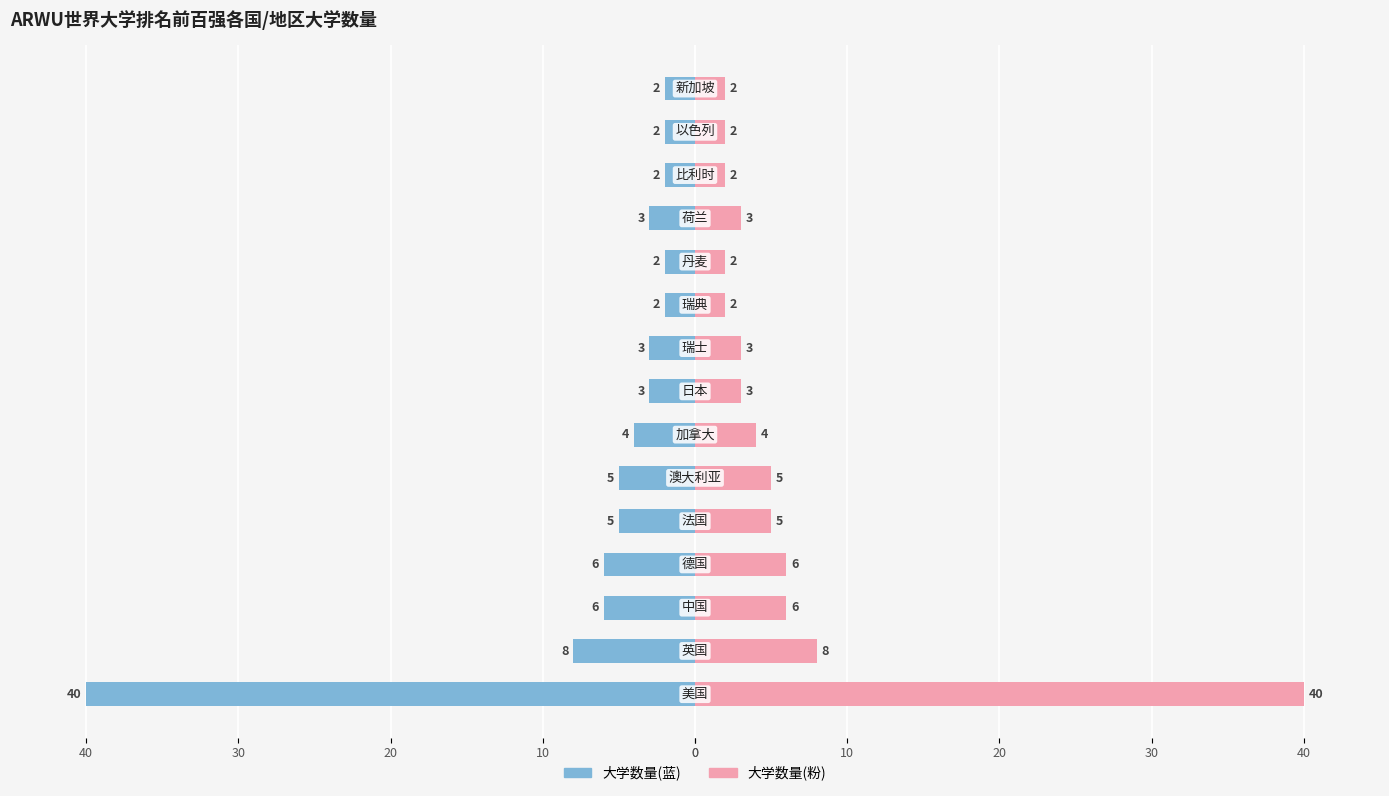

What is the difference between the maximum and minimum values in the 前100强(右侧) series?

38